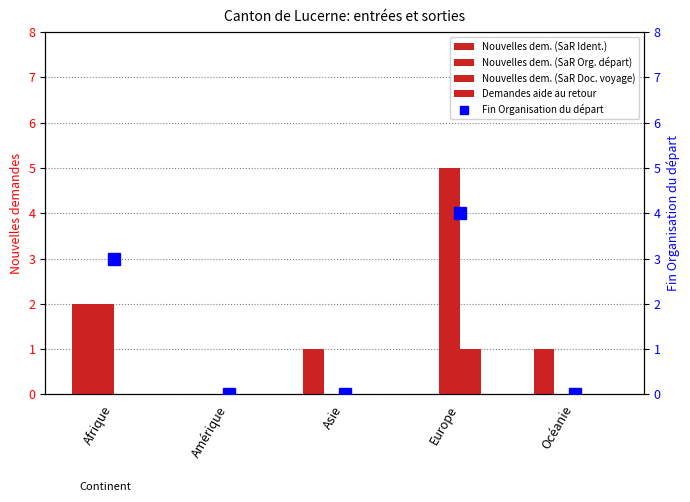

Rank the series by their maximum value, from lowest to highest.

Demandes aide au retour, Nouvelles dem. (SaR Doc. voyage), Nouvelles dem. (SaR Ident.), Fin Organisation du départ, Nouvelles dem. (SaR Org. départ)